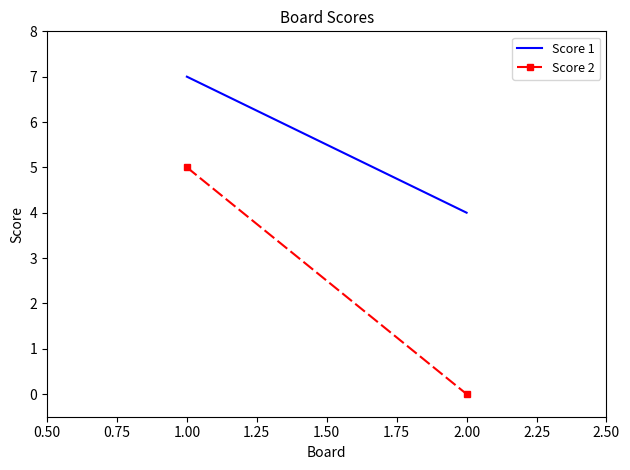

What is the greatest value displayed?

7